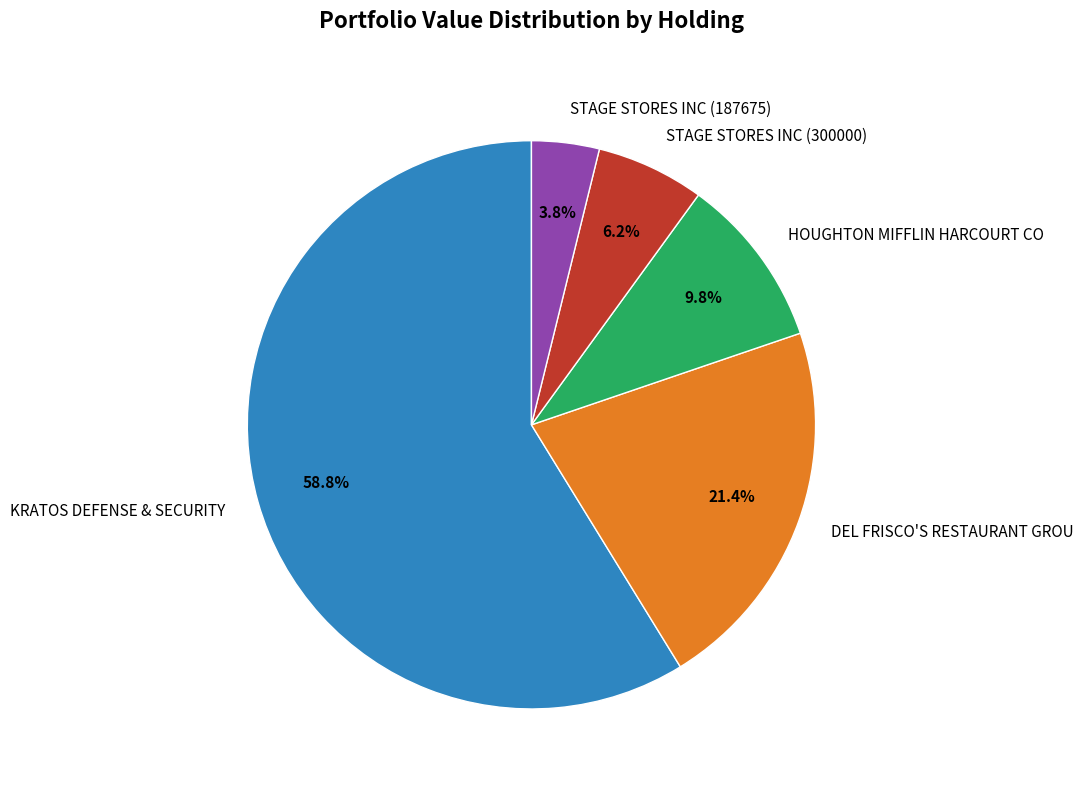

Which slice is the smallest?

STAGE STORES INC (187675)